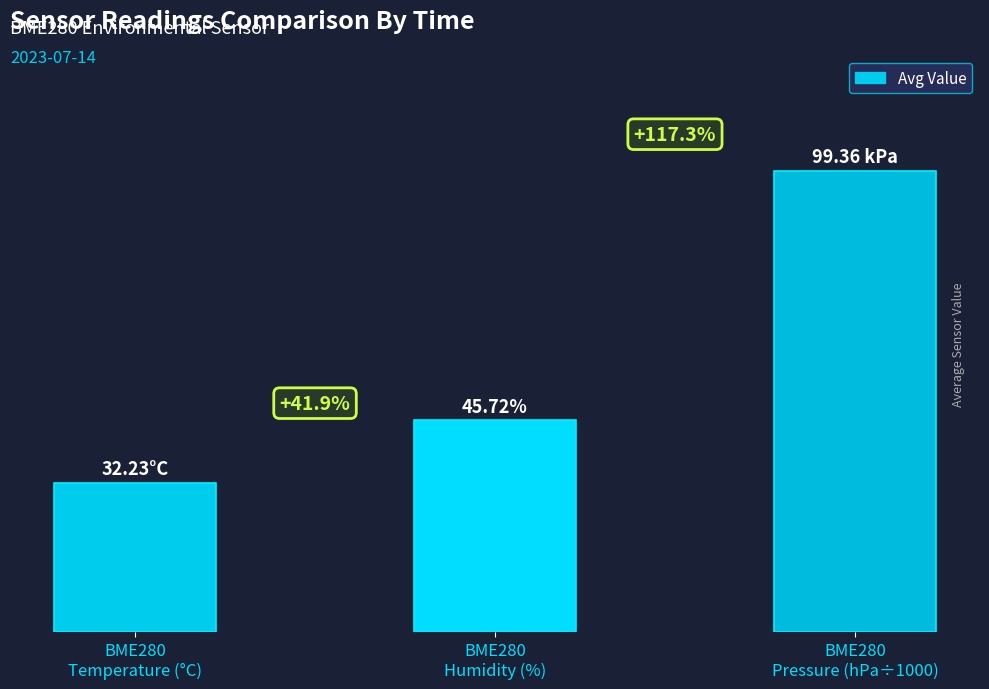

What is the ratio of the value at BME280
Temperature (°C) to the value at BME280
Humidity (%)?

0.7